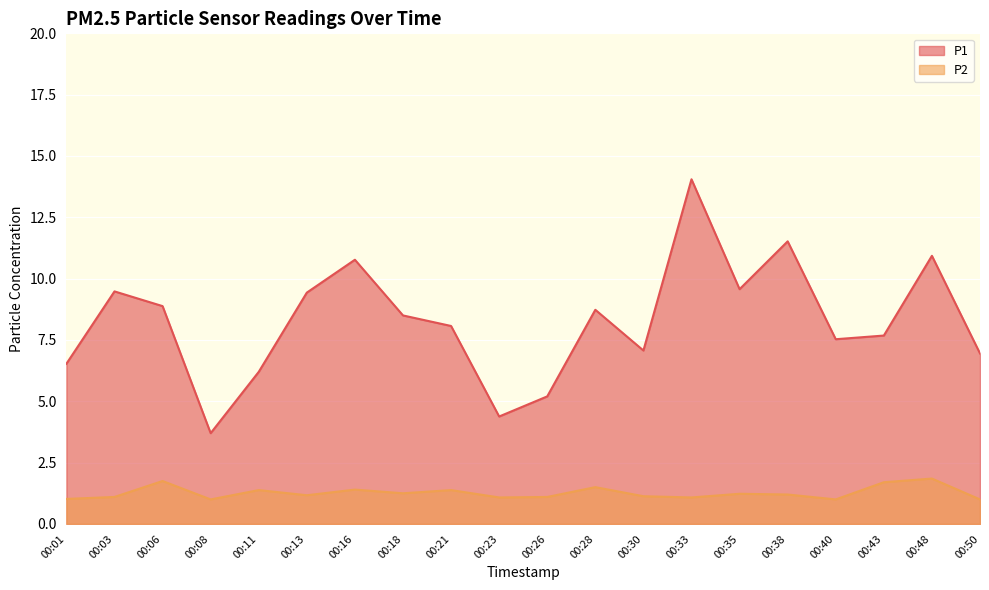

Reading left to right, what are all the values shown in this chart?

P1: 00:01=6.5	00:03=9.5	00:06=8.9	00:08=3.7	00:11=6.2	00:13=9.4	00:16=10.8	00:18=8.5	00:21=8.1	00:23=4.4	00:26=5.2	00:28=8.7	00:30=7.1	00:33=14.1	00:35=9.6	00:38=11.5	00:40=7.5	00:43=7.7	00:48=10.9	00:50=7.0
P2: 00:01=1.0	00:03=1.1	00:06=1.8	00:08=1.0	00:11=1.4	00:13=1.2	00:16=1.4	00:18=1.2	00:21=1.4	00:23=1.1	00:26=1.1	00:28=1.5	00:30=1.1	00:33=1.1	00:35=1.2	00:38=1.2	00:40=1.0	00:43=1.7	00:48=1.9	00:50=1.0